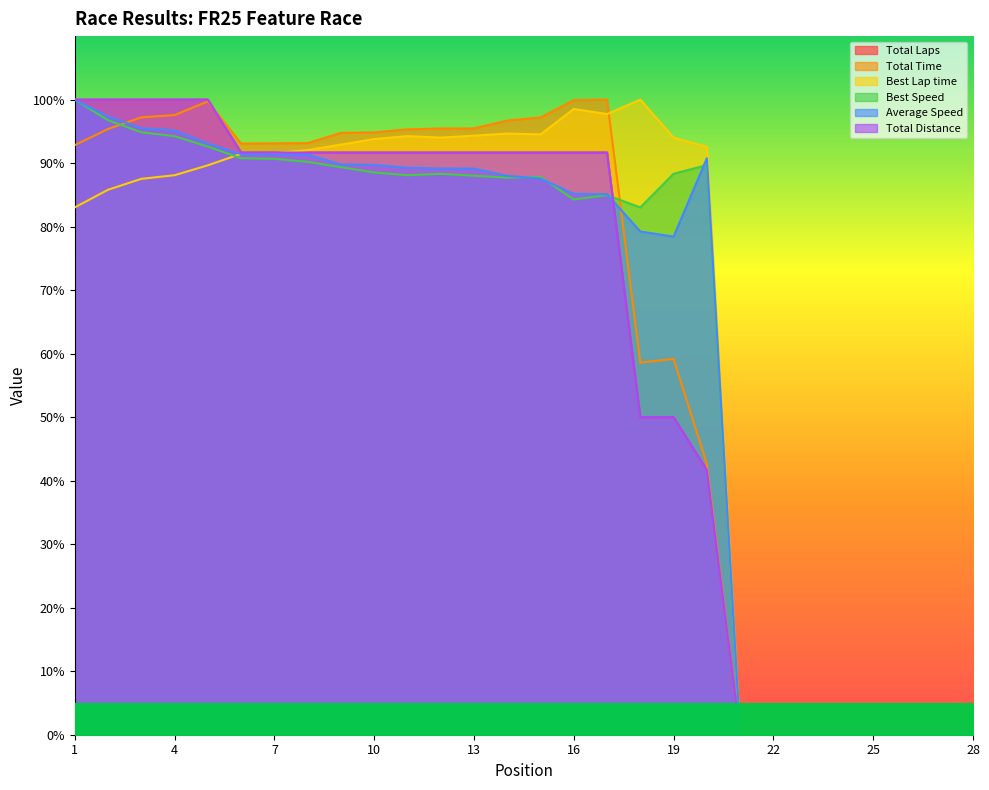

Which series has the widest spread of values?

Total Laps